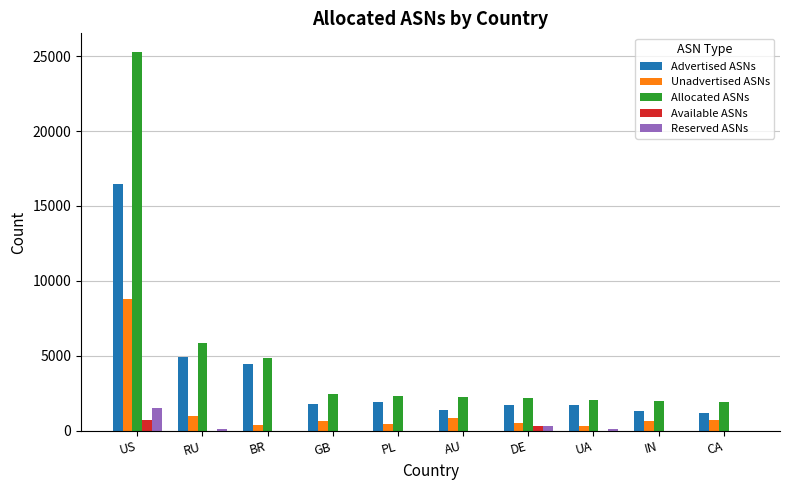

Is it true that Allocated ASNs equals 948 at CA?

False